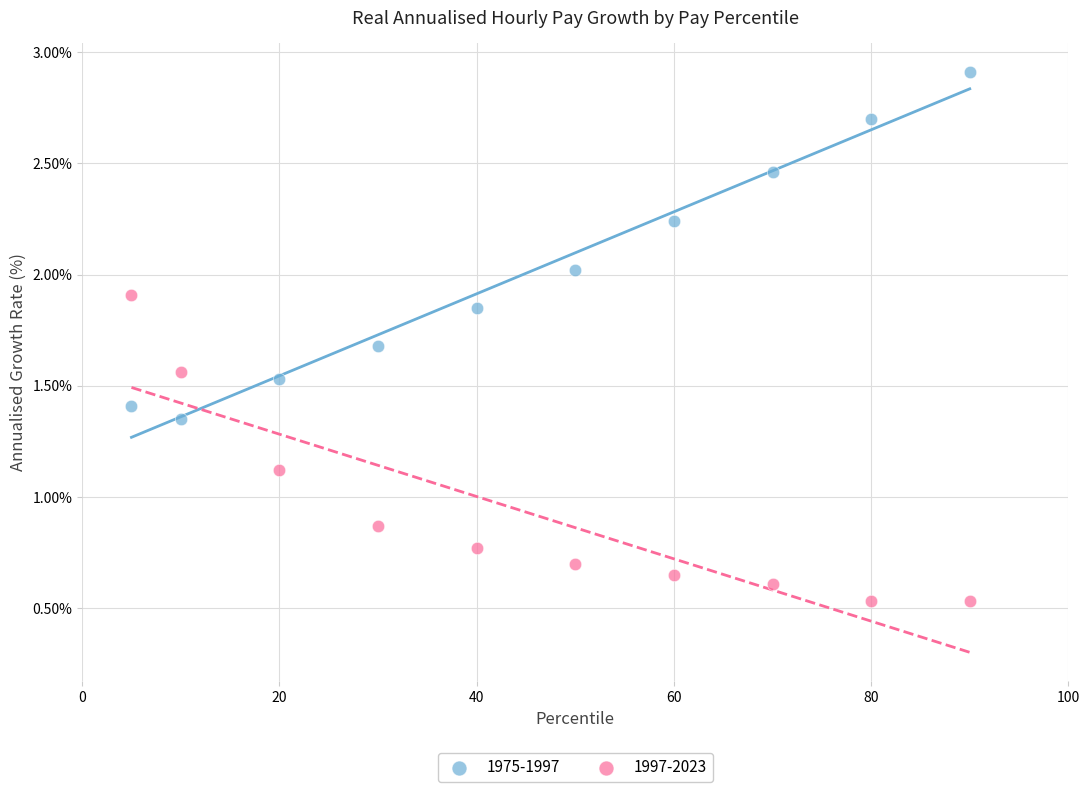

Which series contains the highest Y value?

1975-1997